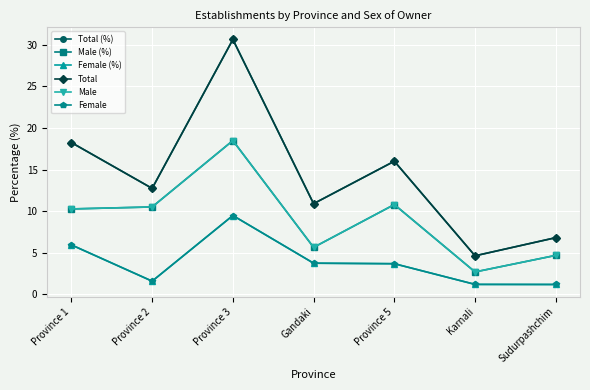

Is it true that Male equals 5.4 at Province 2?

False